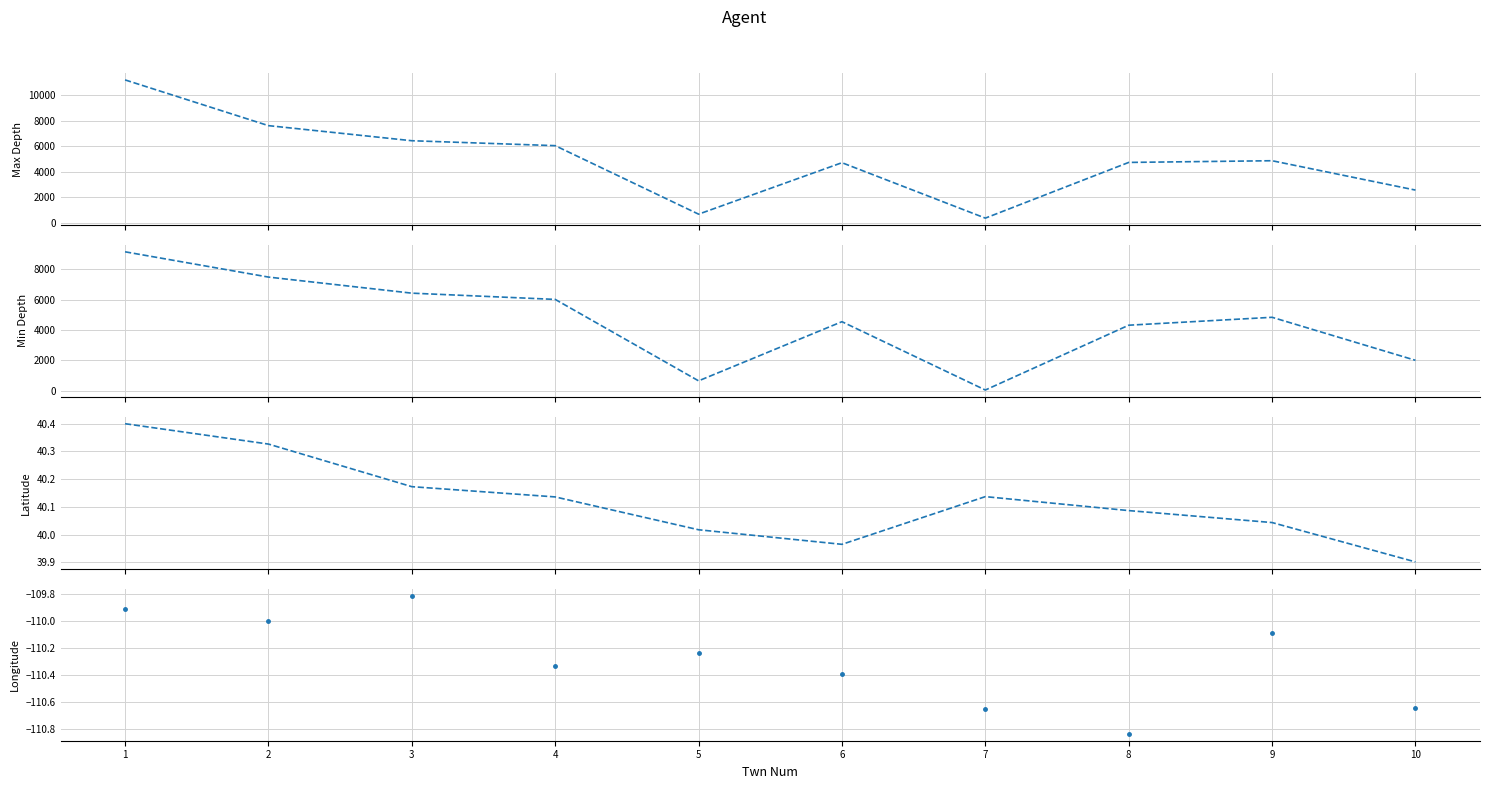

Reading left to right, extract all data points from this chart.

Max Depth: 11222.0	7628.0	6442.0	6054.0	670.0	4715.0	359.0	4737.0	4870.0	2562.0
Min Depth: 9160.0	7493.0	6432.0	6020.0	648.0	4550.0	43.0	4318.0	4840.0	2002.0
Latitude: 40.4	40.3	40.2	40.1	40.0	40.0	40.1	40.1	40.0	39.9
Longitude: -109.9	-110.0	-109.8	-110.3	-110.2	-110.4	-110.7	-110.8	-110.1	-110.6